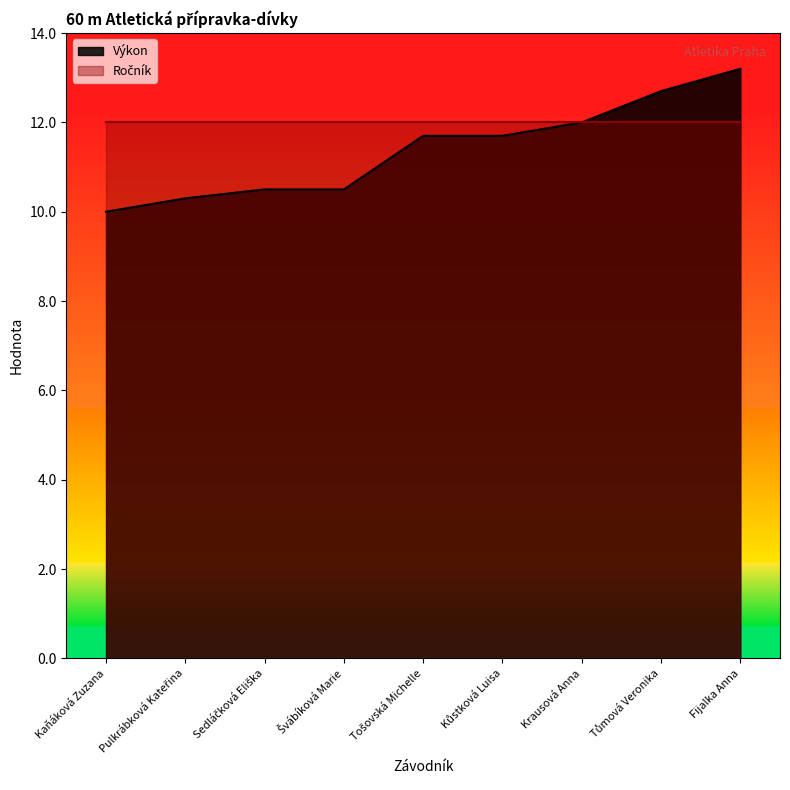

Which has a higher value, Sedláčková Eliška or Kaňáková Zuzana?

Sedláčková Eliška